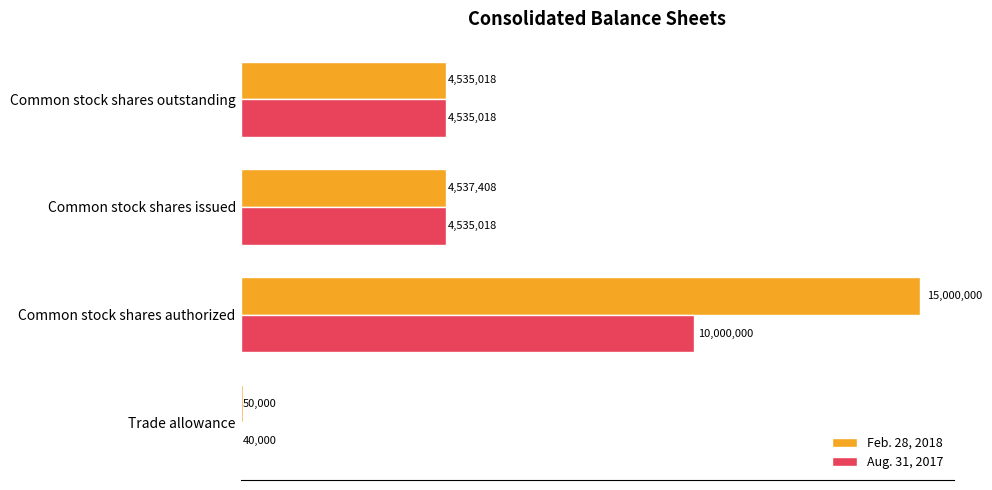

What are all the series names shown in the legend?

Feb. 28, 2018, Aug. 31, 2017